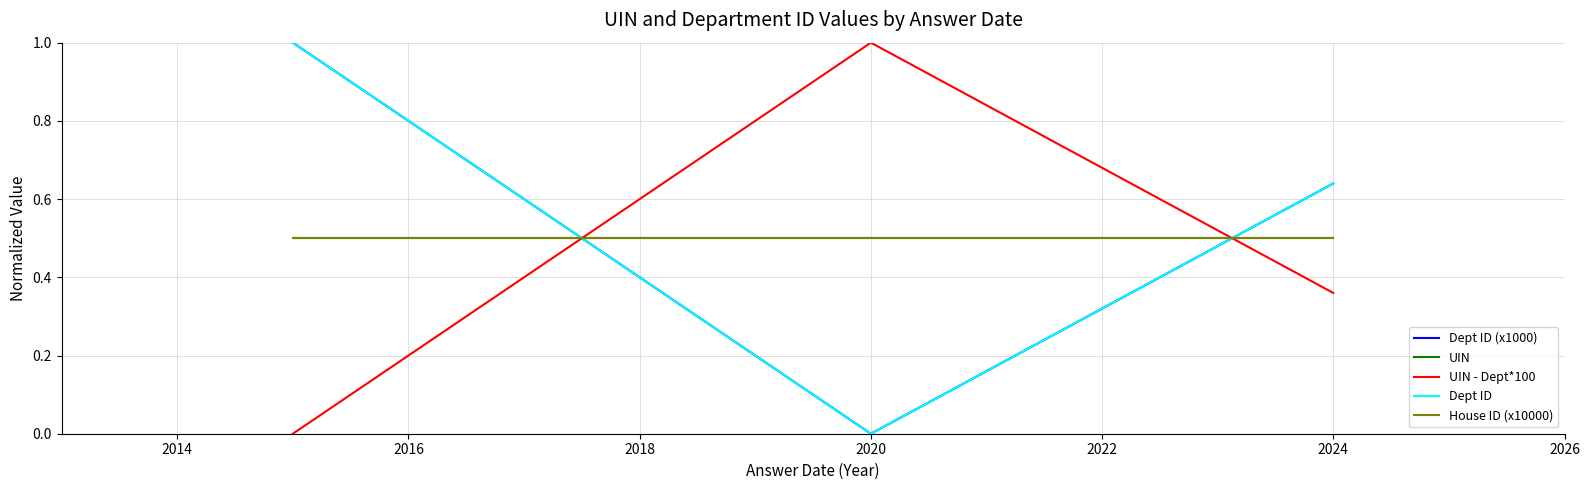

Does the chart have visible grid lines?

Yes